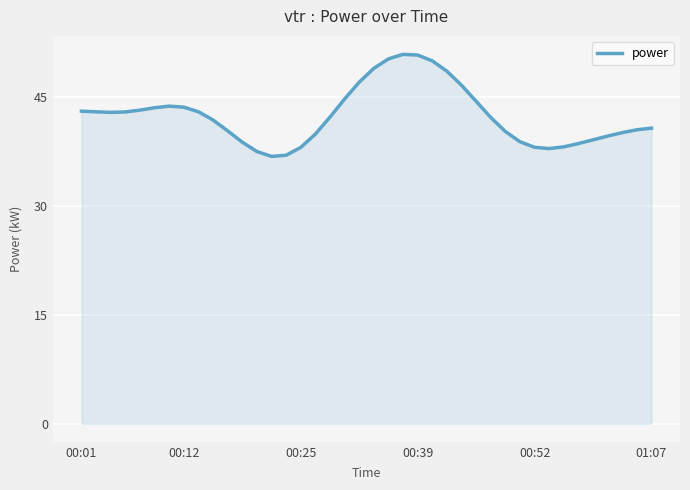

What is the minimum value shown in the chart?

36.8